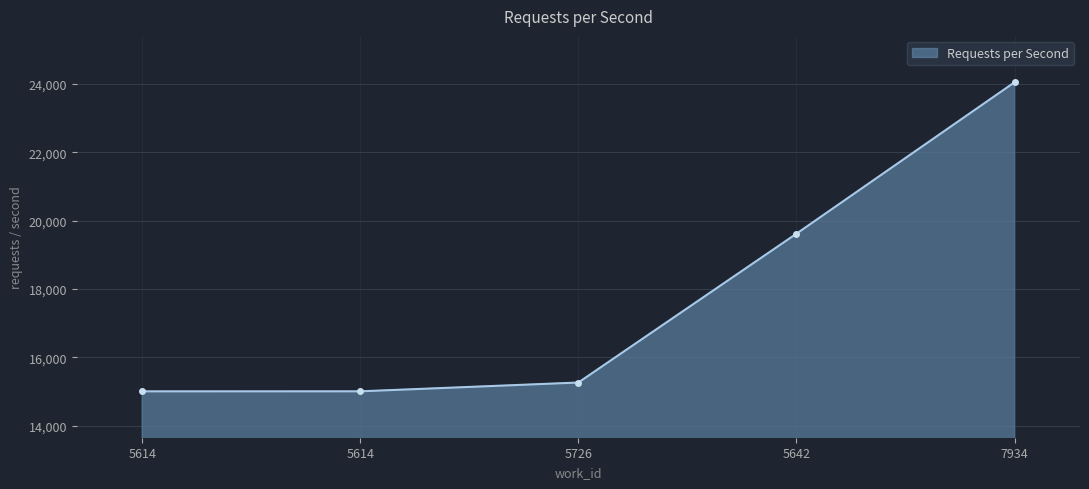

How many categories are shown in the chart?

5